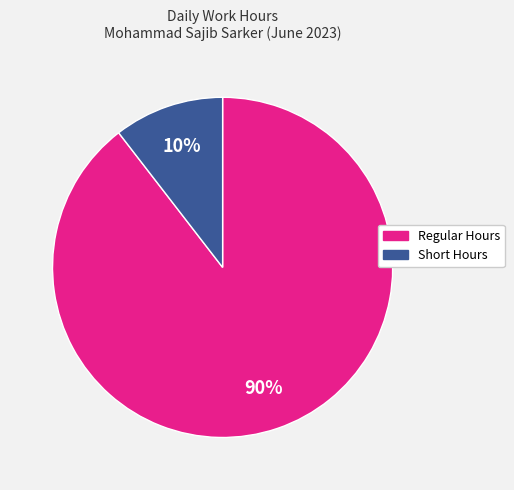

To the nearest percent, what is the average slice percentage?

50%